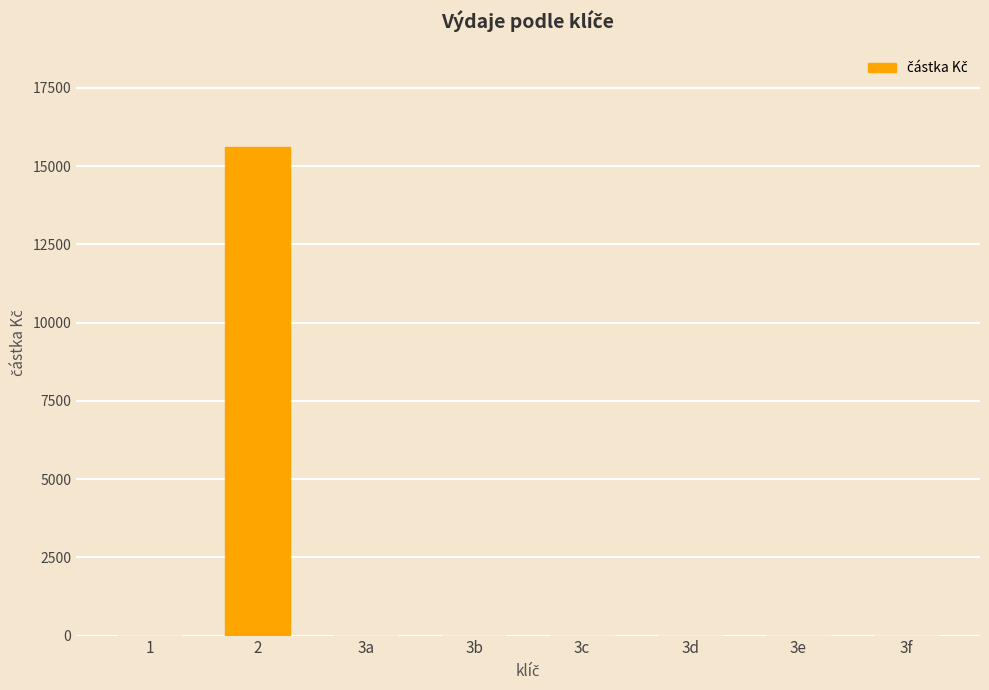

Which label corresponds to the largest value in the chart?

2